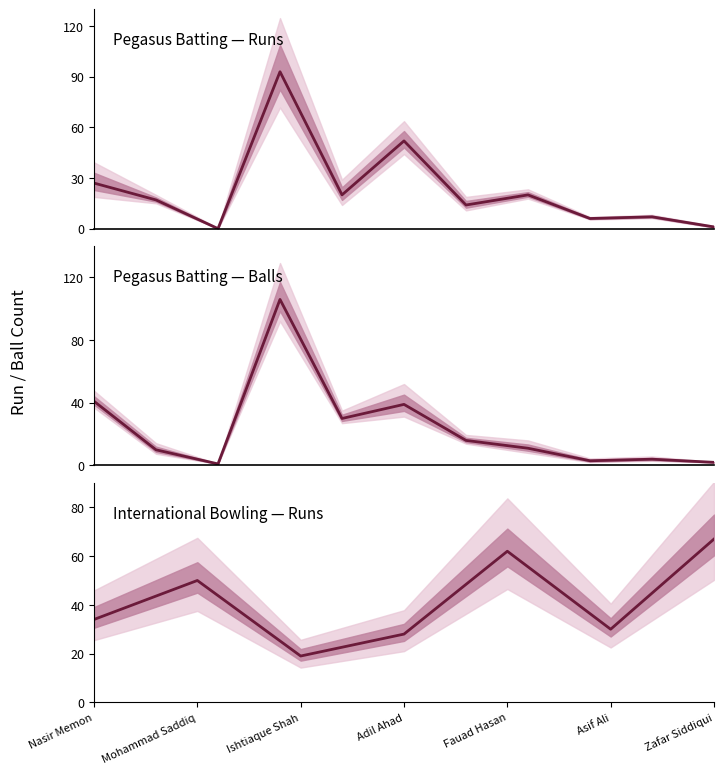

Which series has the widest spread of values?

Balls